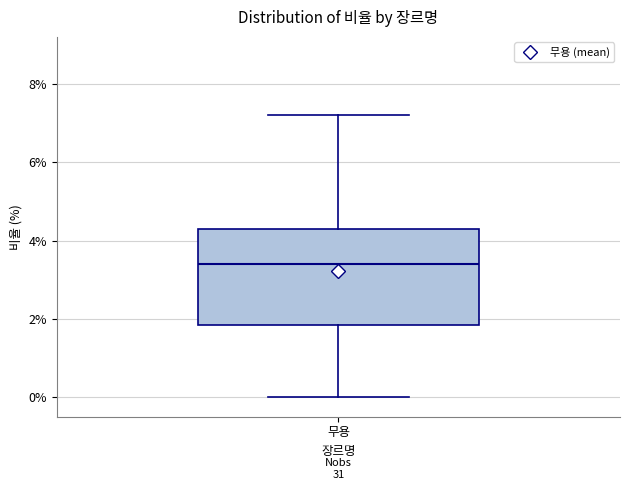

Where is the lower edge of the box for 무용 on the y-axis? The values are not printed on the chart, so give them approximately, as read against the axis.

1.8